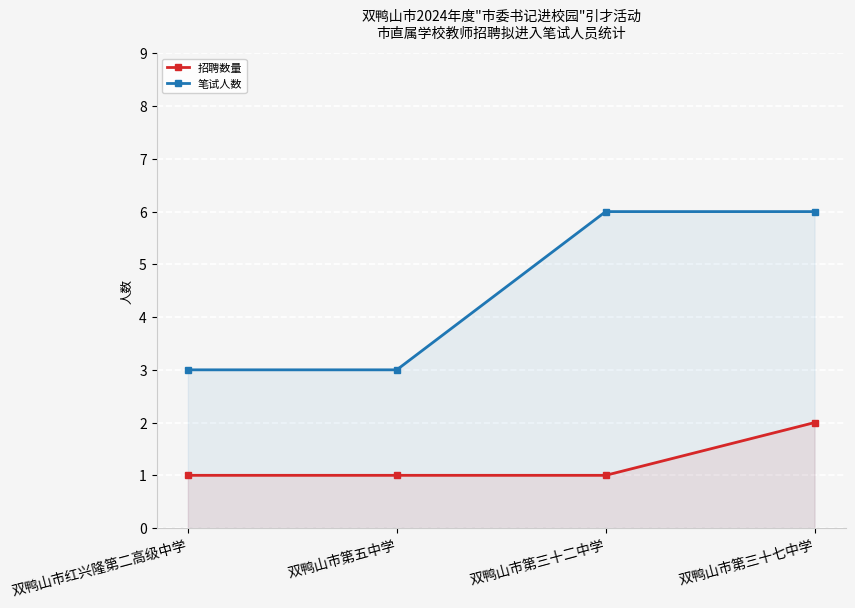

What is the label of the 1st point from the left?

双鸭山市红兴隆第二高级中学